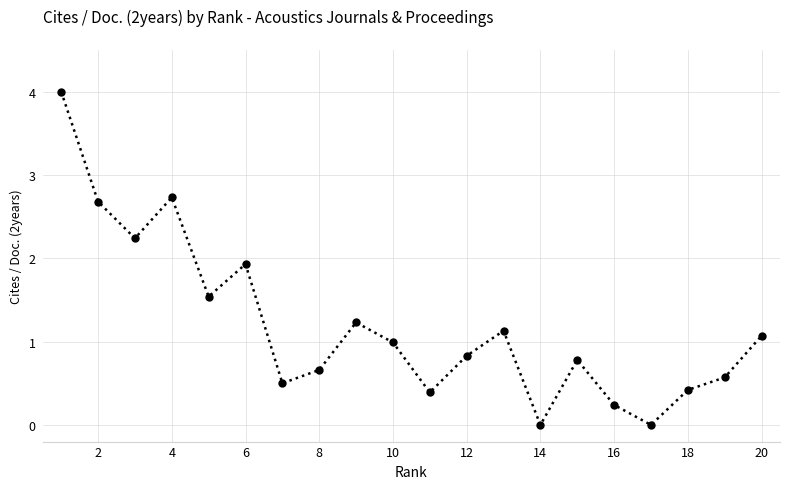

How many lines are shown in the chart?

1